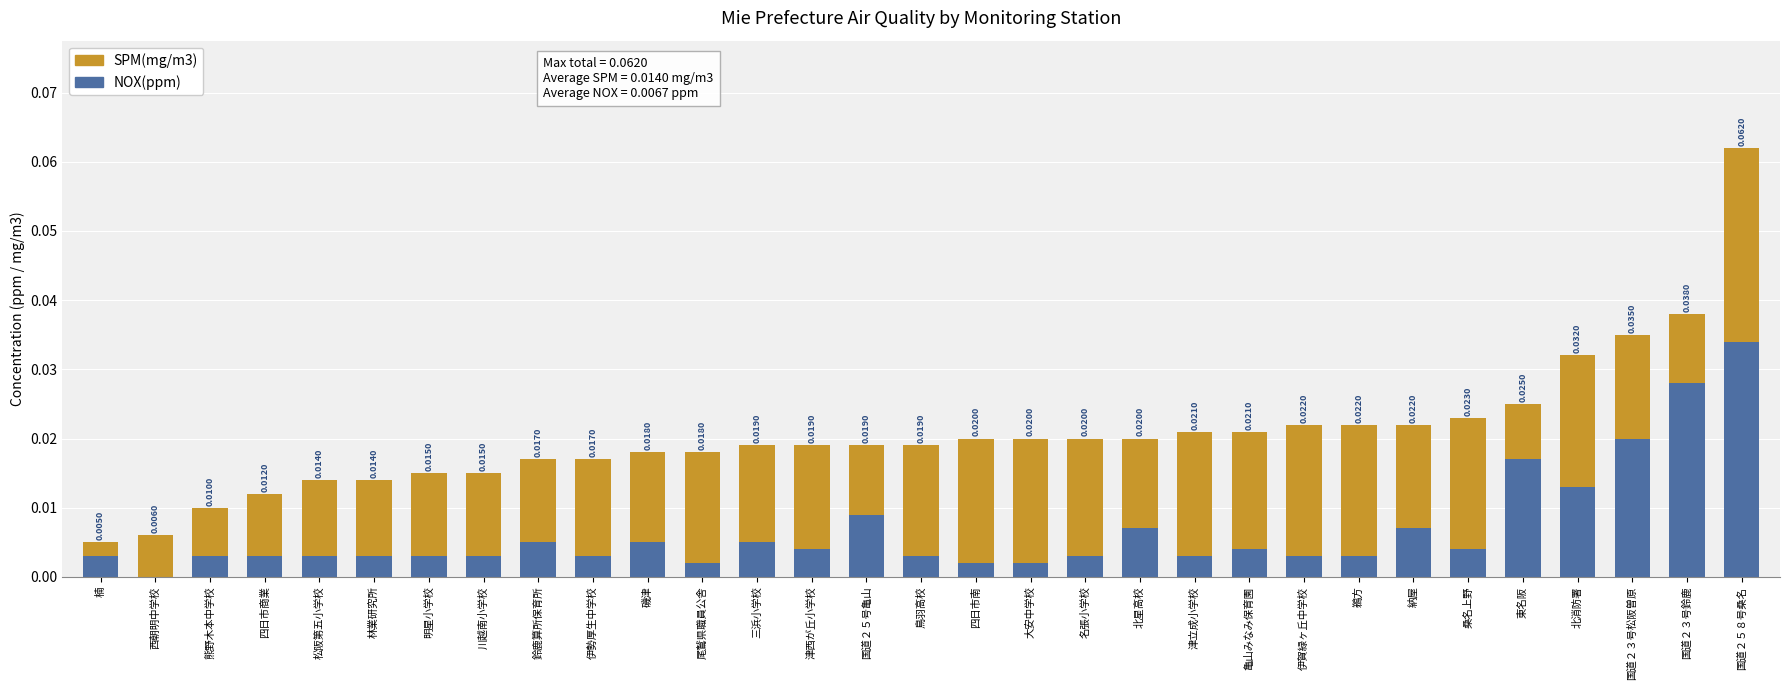

At which category is the sum across all series the highest?

国道２５８号桑名